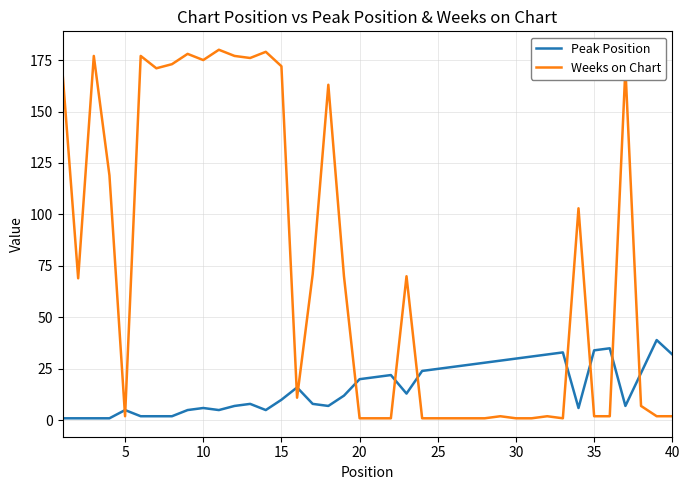

What is the greatest value displayed?

180